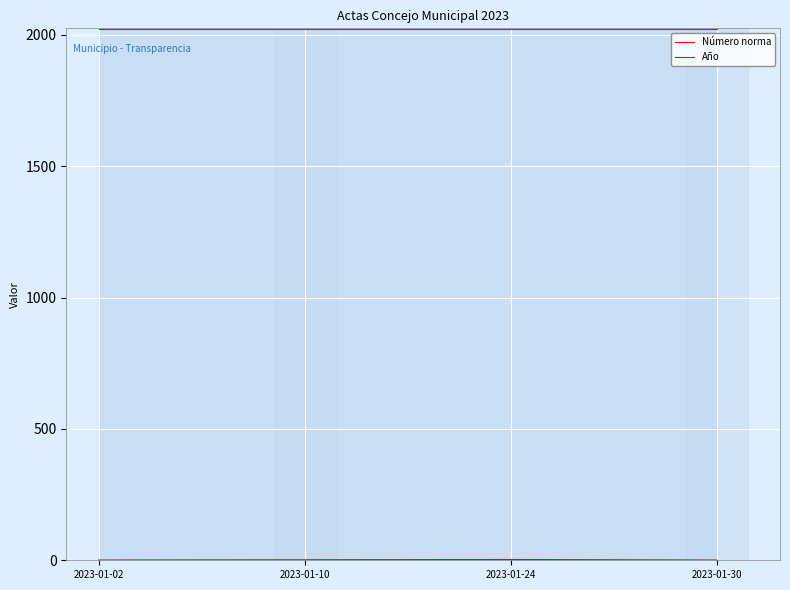

What is the minimum value shown in the chart?

1